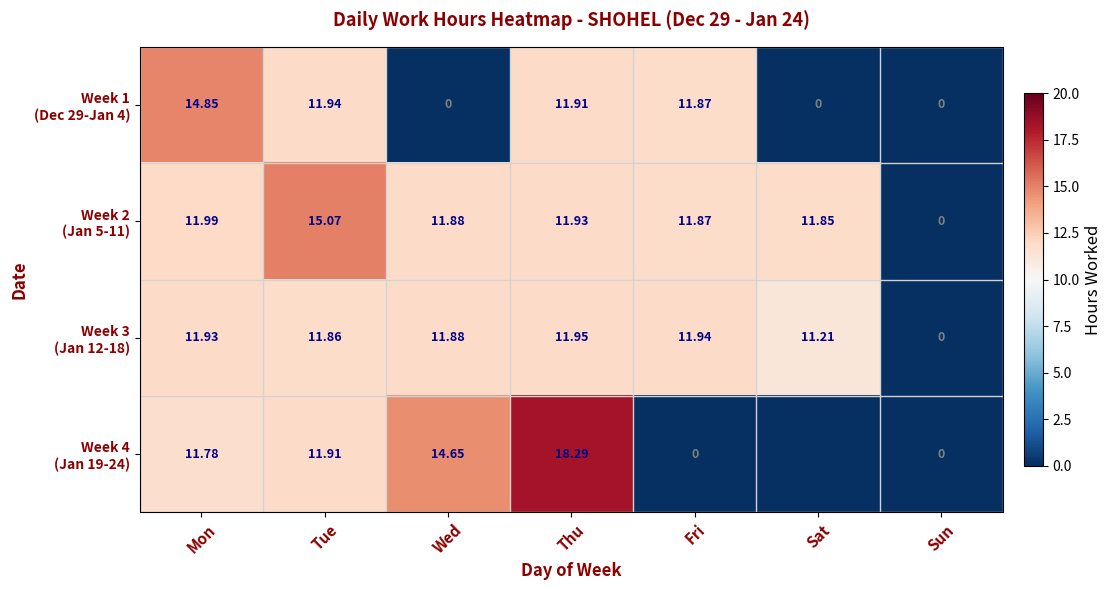

How many positive values does the Week 1 (Dec 29-Jan 4) series have?

4